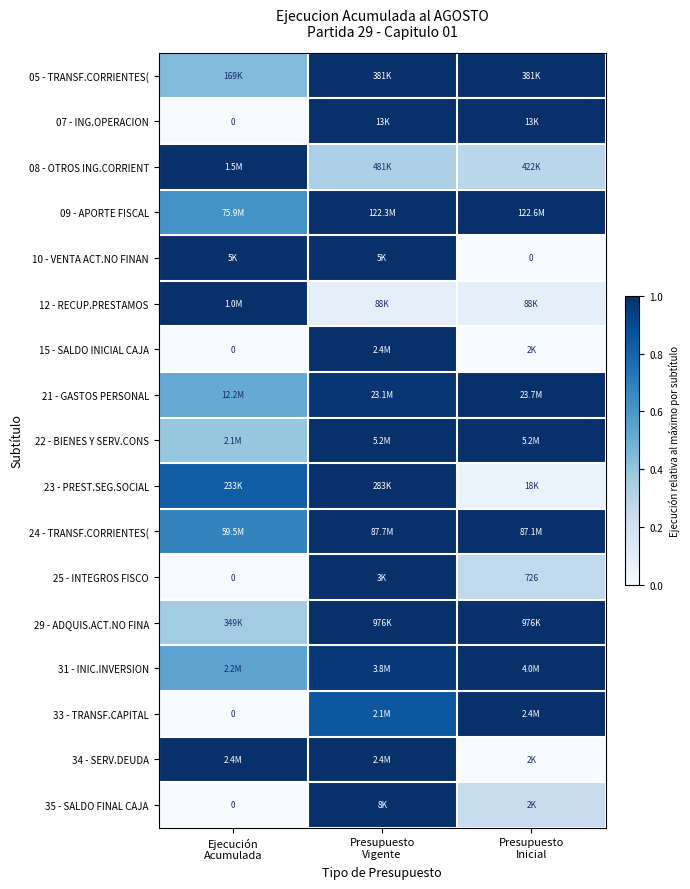

List the labels in order of 25 - INTEGROS FISCO value, largest first.

Presupuesto Vigente, Presupuesto Inicial, Ejecución Acumulada